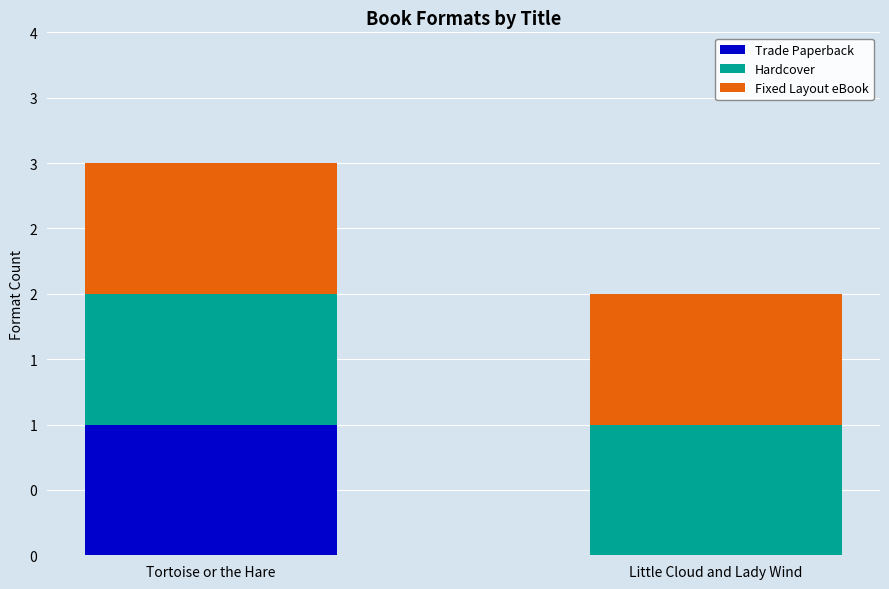

Between Tortoise or the Hare and Little Cloud and Lady Wind, which series saw the biggest shift?

Trade Paperback